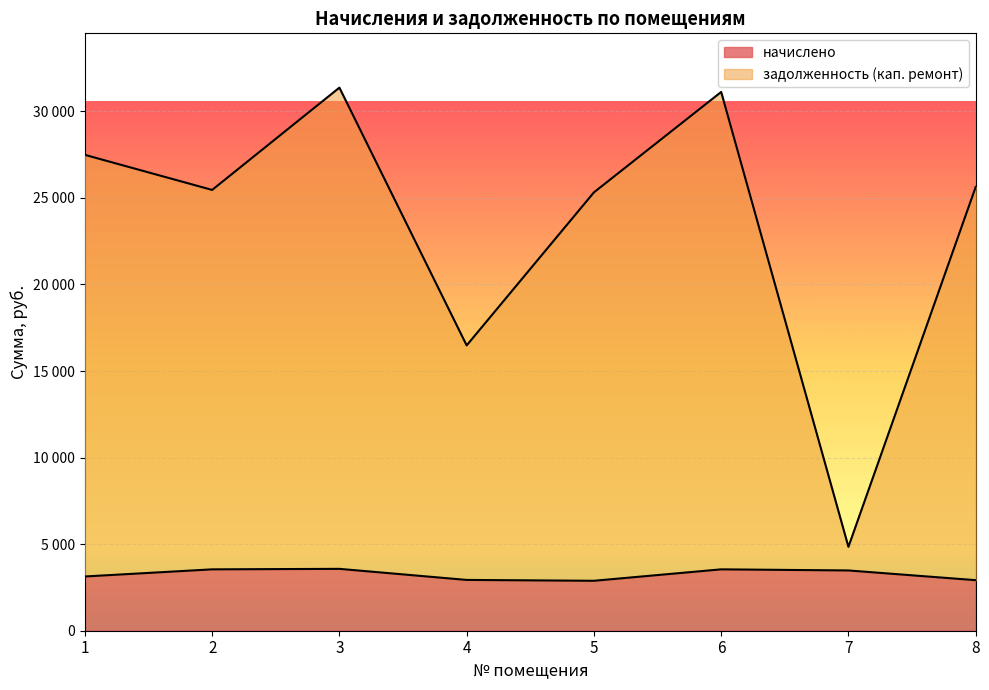

What is the difference between the начислено values at 1 and 2?

412.1